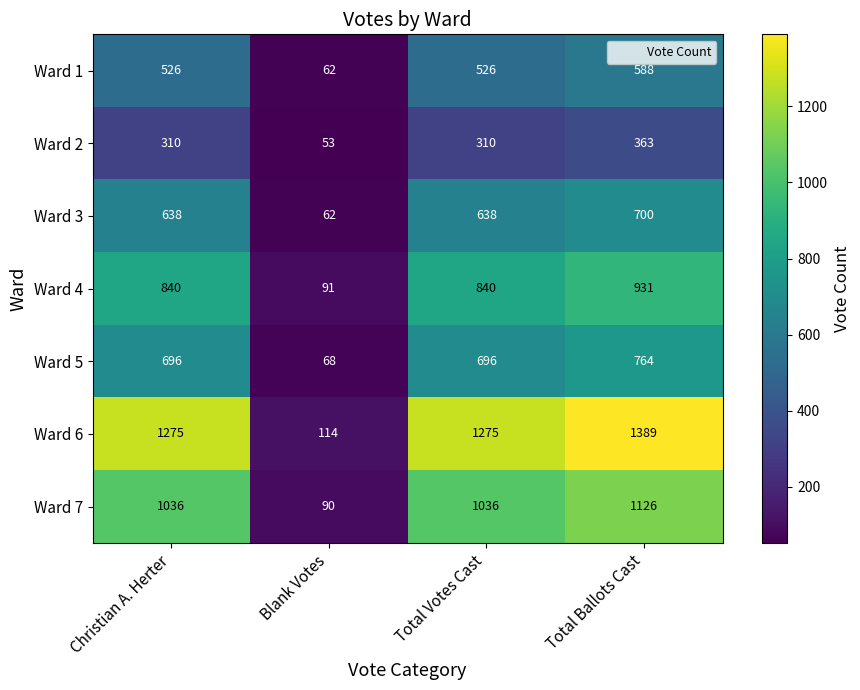

At which category is the sum across all series the highest?

Total Ballots Cast